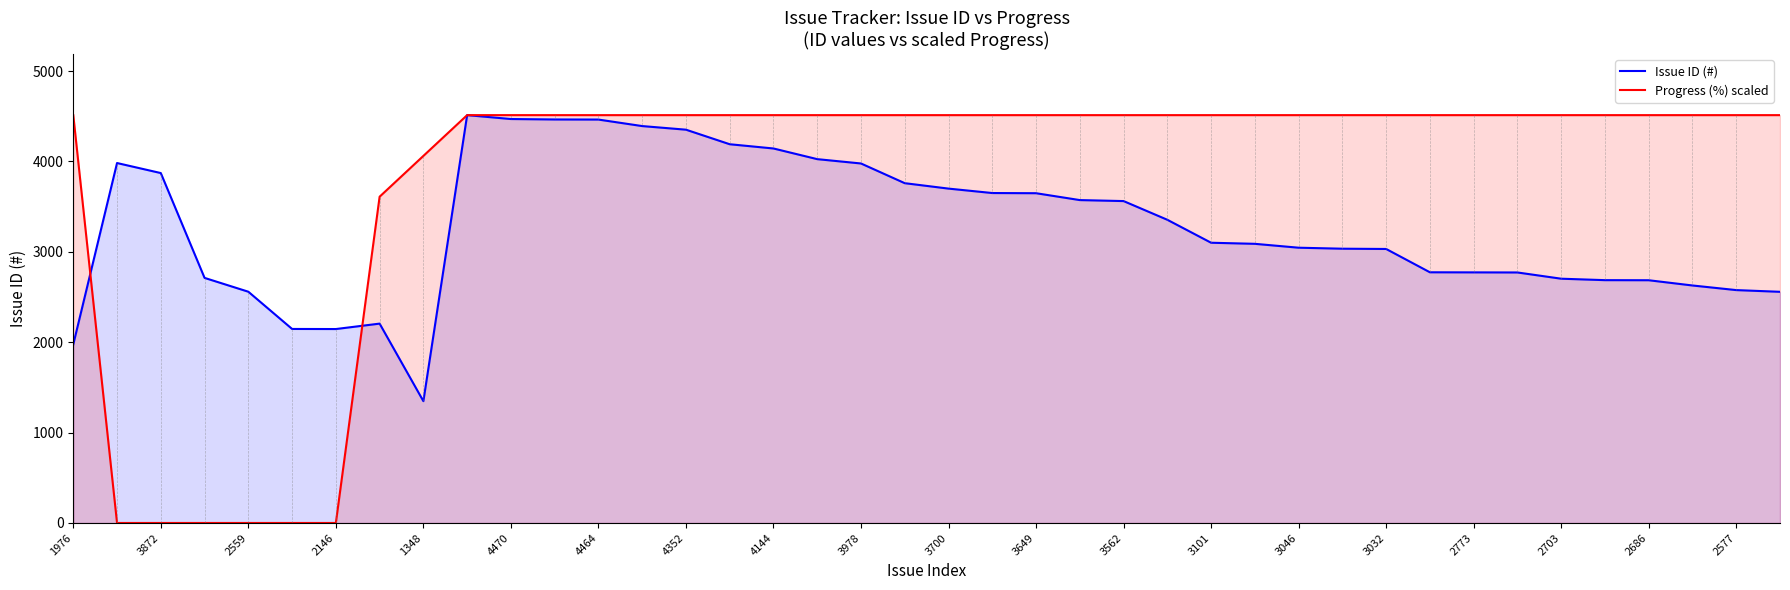

Rank the series at 2703 from highest to lowest value.

Progress (%) scaled, Issue ID (#)